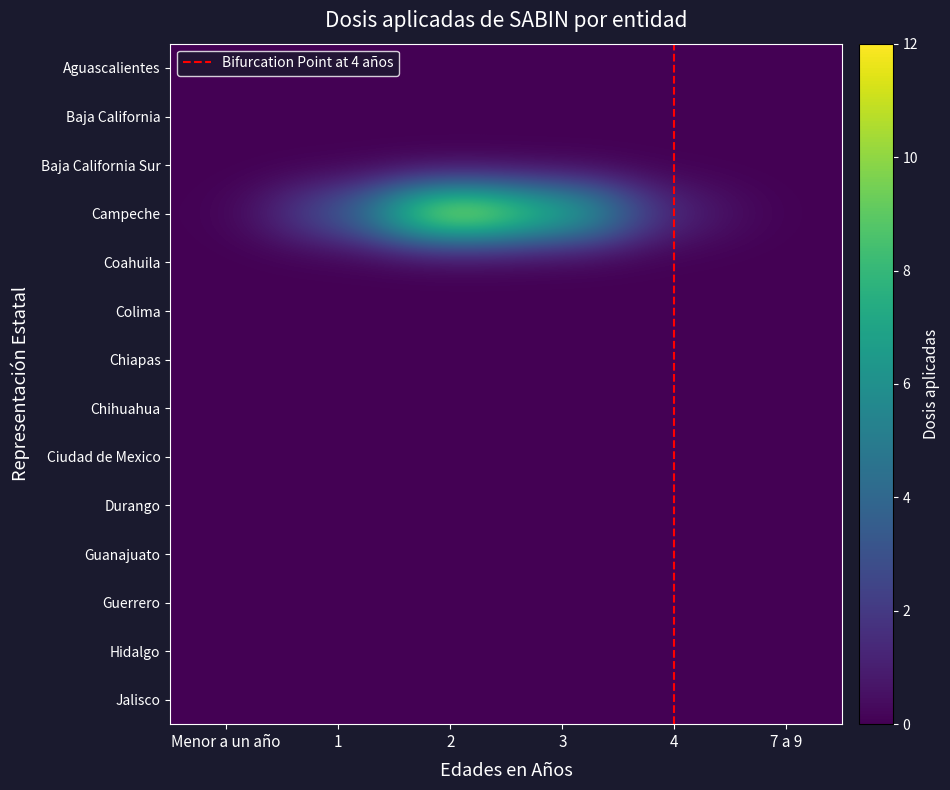

Count the number of data series in this chart.

14